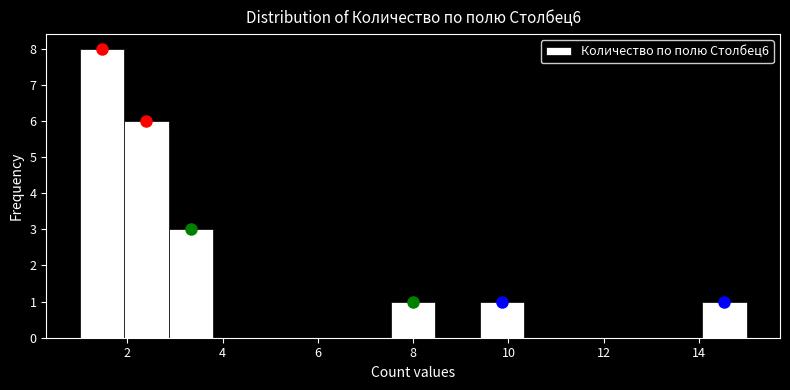

Which range on the x-axis has the tallest bar?

1.0 to 2.0